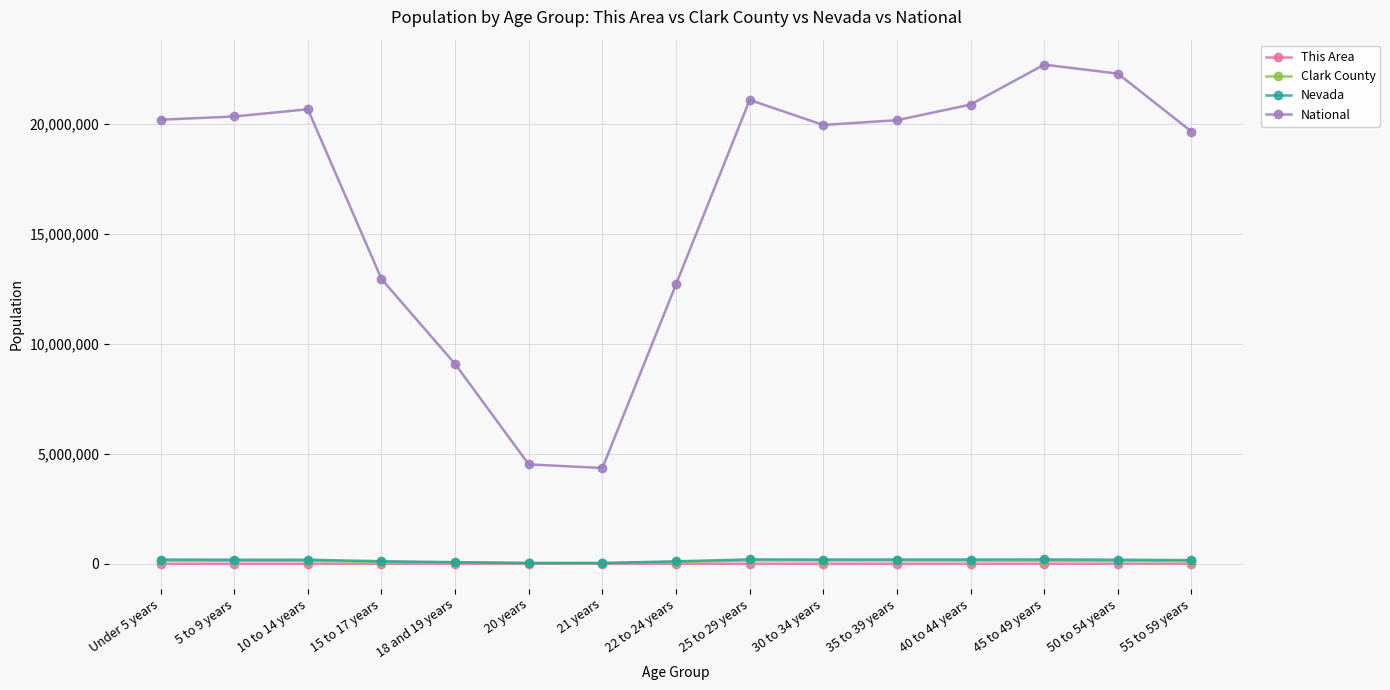

Which series has the largest total across all categories?

National